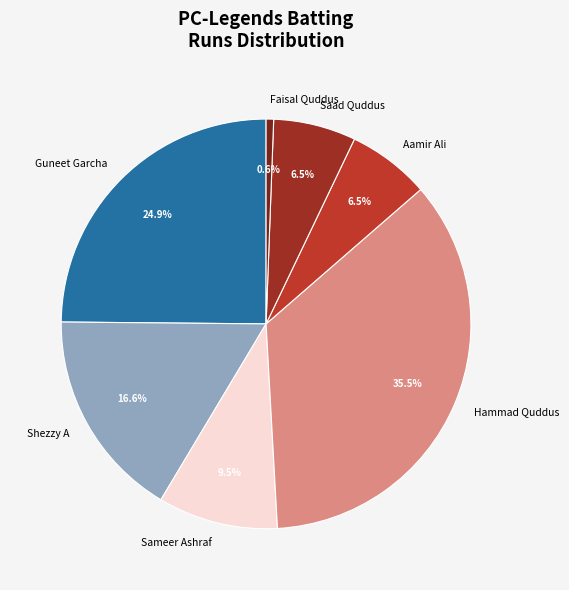

Which slice is the largest?

Hammad Quddus